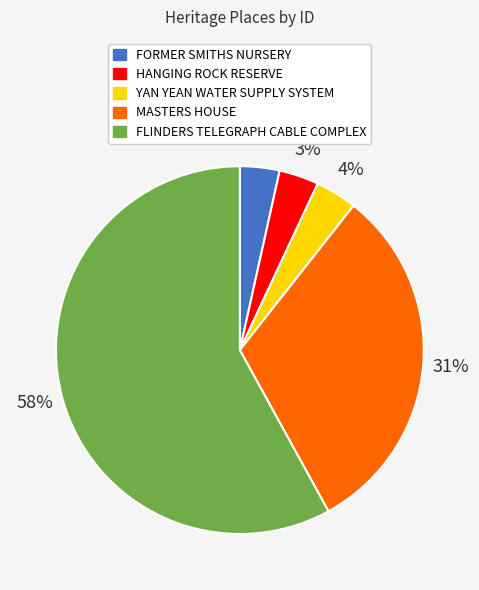

To the nearest percent, what is the combined percentage of FORMER SMITHS NURSERY and YAN YEAN WATER SUPPLY SYSTEM?

7%